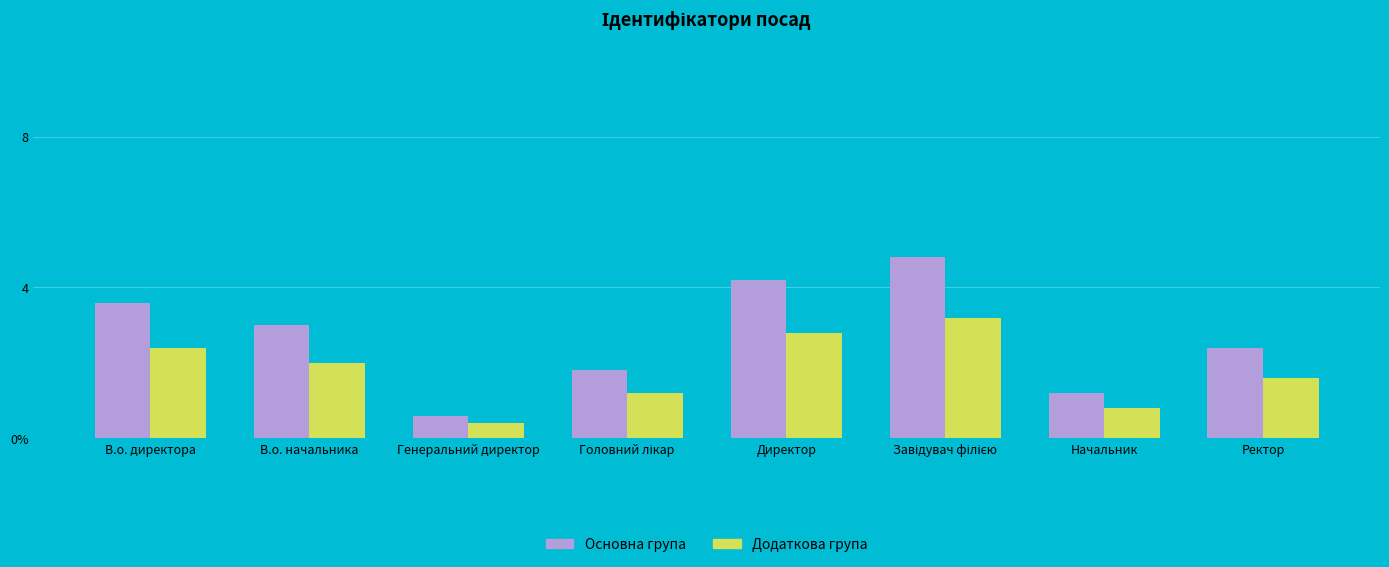

Between В.о. директора and Директор, which is larger?

Директор